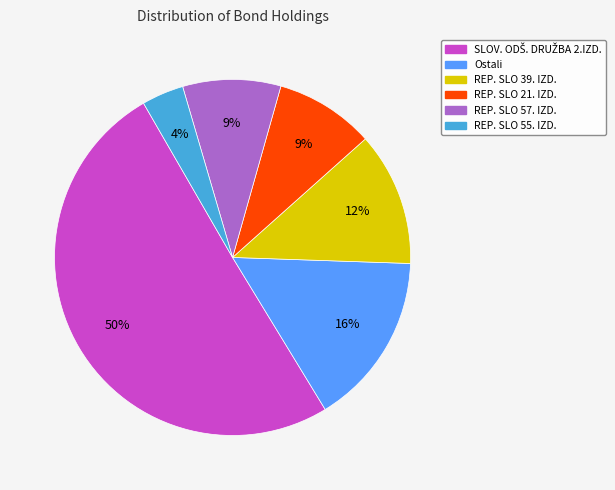

To the nearest percent, what is the average slice percentage?

17%